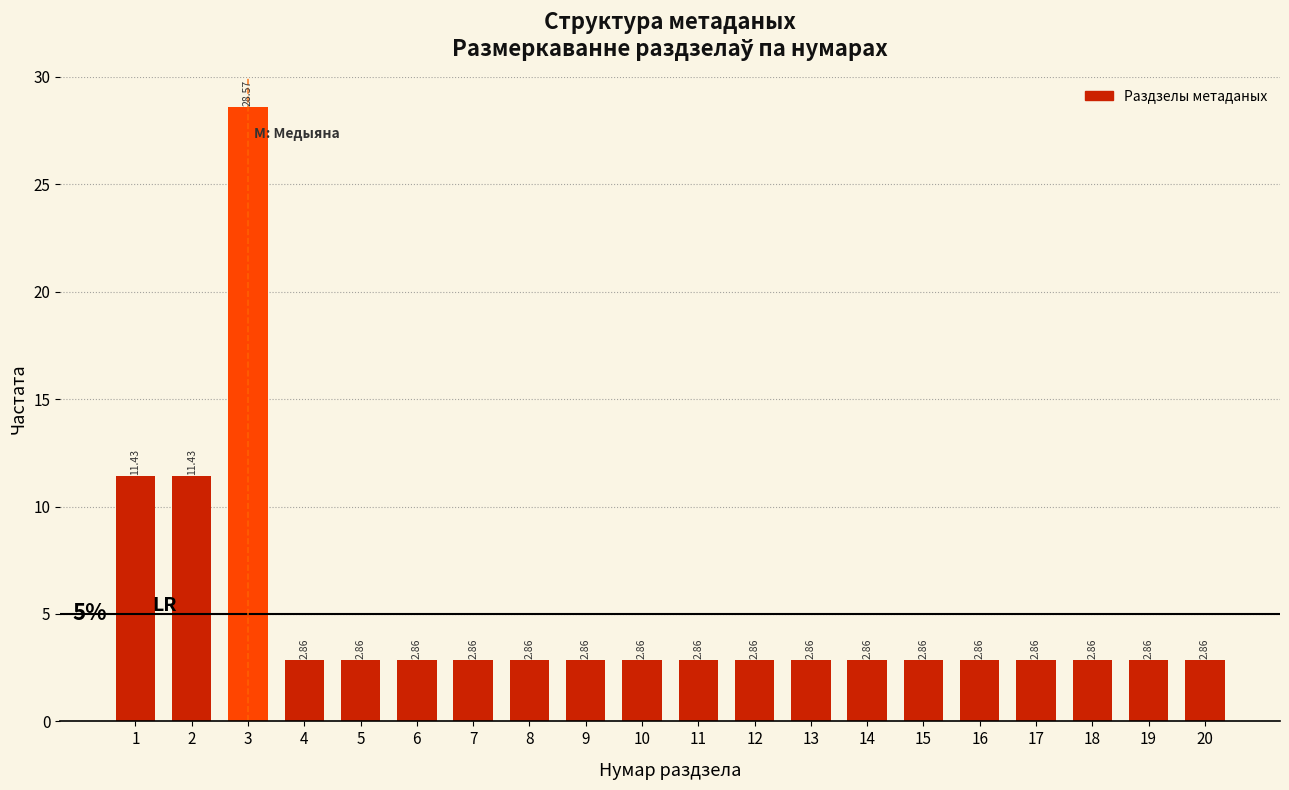

What is the change in value from 2 to 13?

-8.6